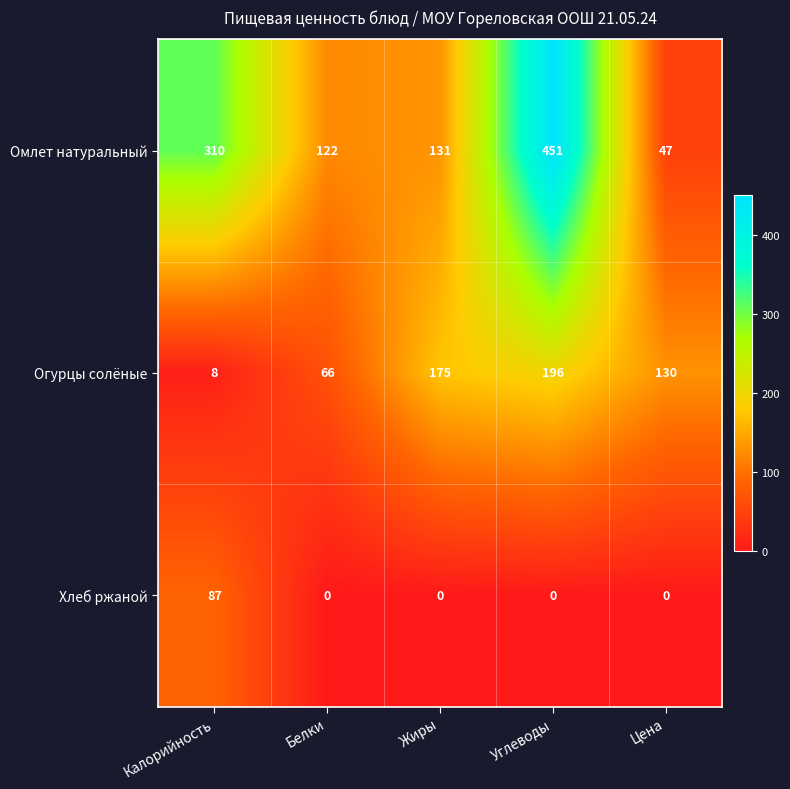

What is the total value across all series at Калорийность?

405